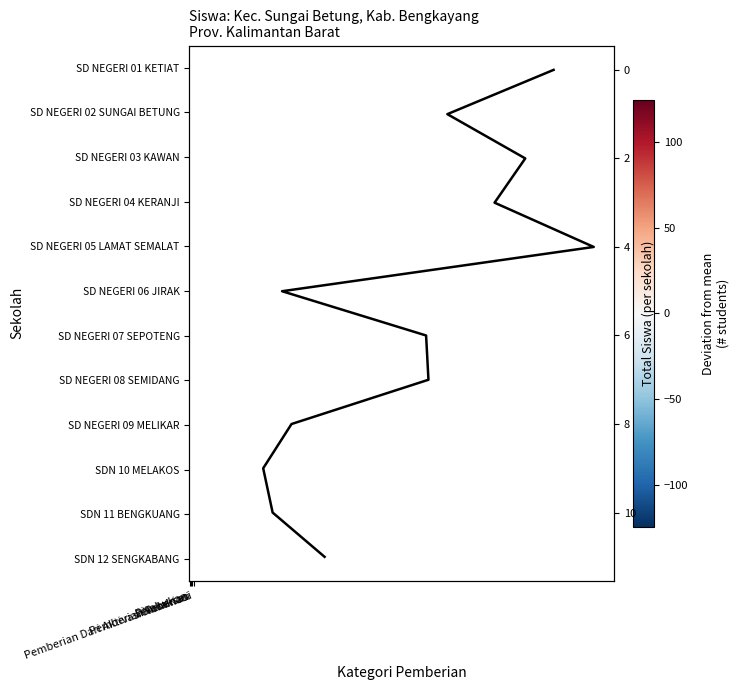

How many data points in SD NEGERI 04 KERANJI are above 43?

2